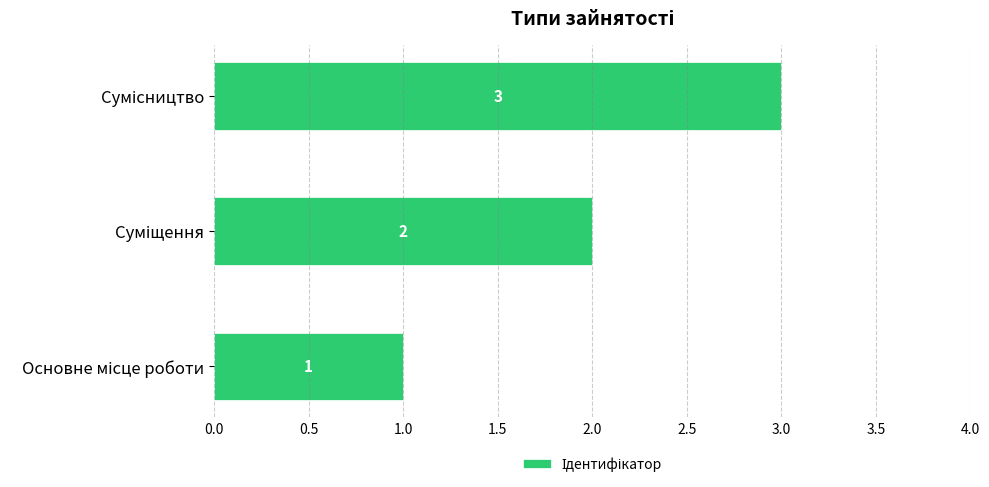

Count the values in the range 1 to 3.

3